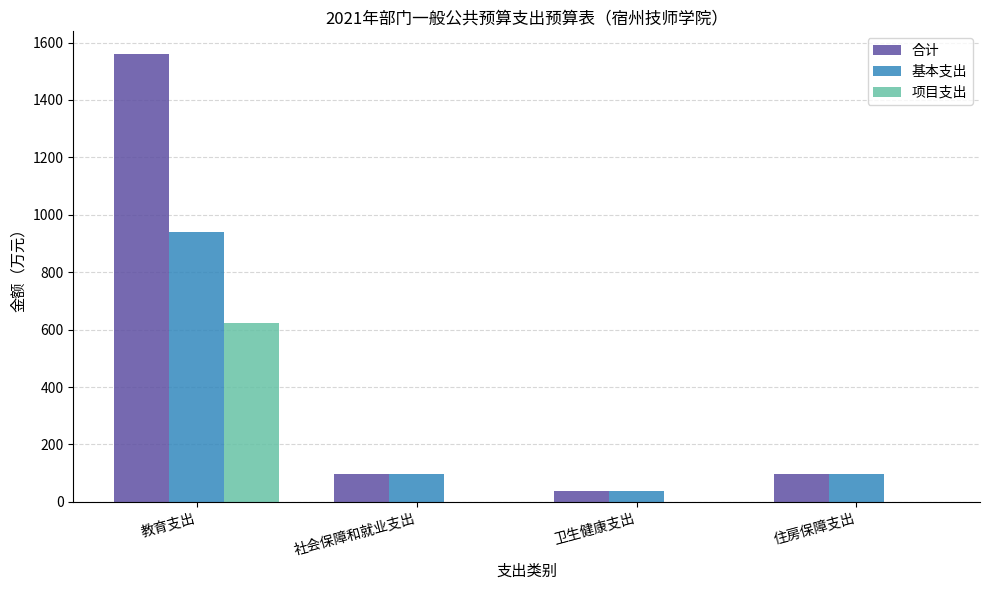

Read the 基本支出 value at 住房保障支出.

98.0